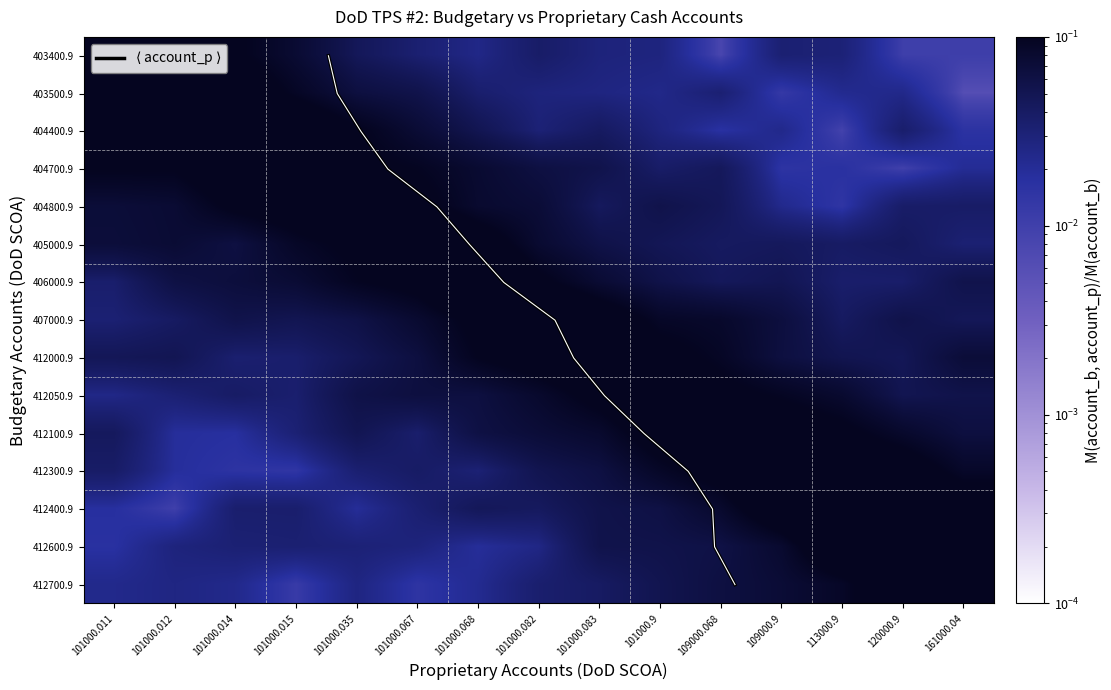

What is the sum of all $\langle$ account_p $\rangle$ values?

105.0